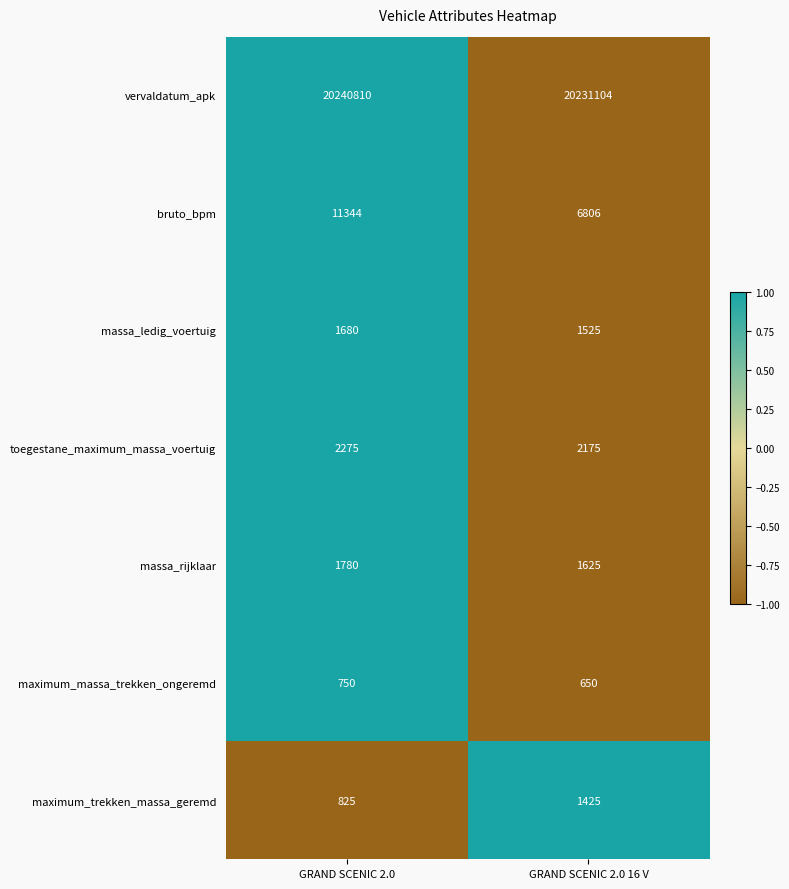

What is the difference between the maximum and minimum values in the vervaldatum_apk series?

9706